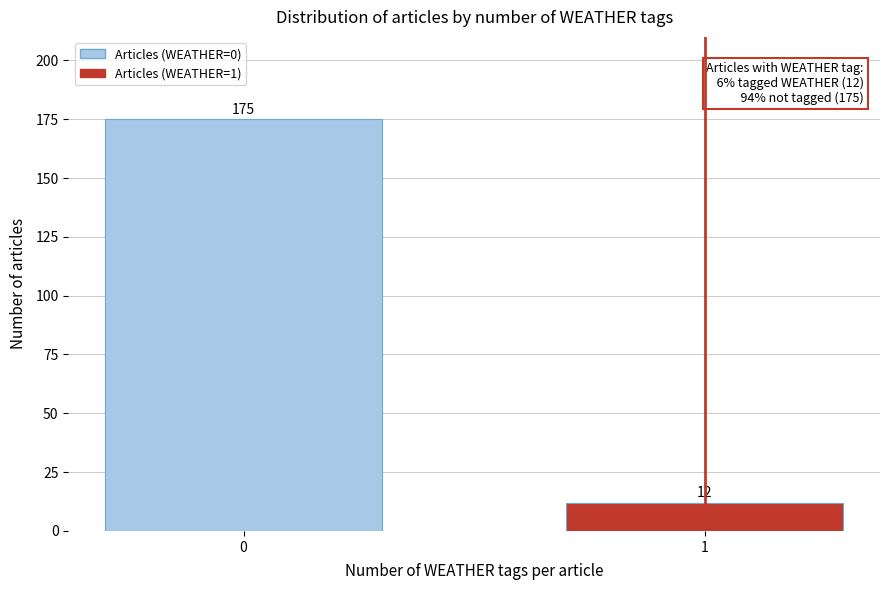

Reading right to left, extract all data points from this chart.

1=12	0=175